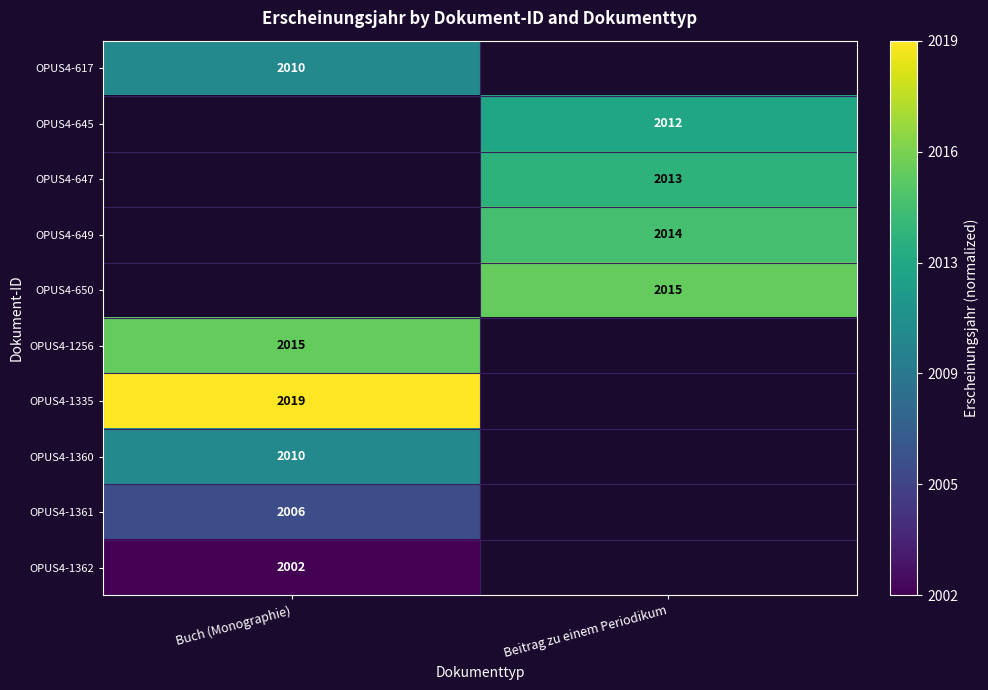

Is the value of OPUS4-645 at Beitrag zu einem Periodikum greater than the value of OPUS4-1335 at Buch (Monographie)?

No